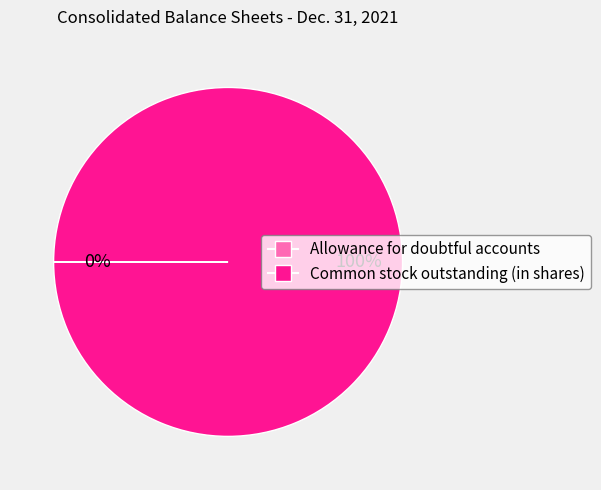

True or false: Common stock outstanding (in shares) accounts for 91% of the total.

False